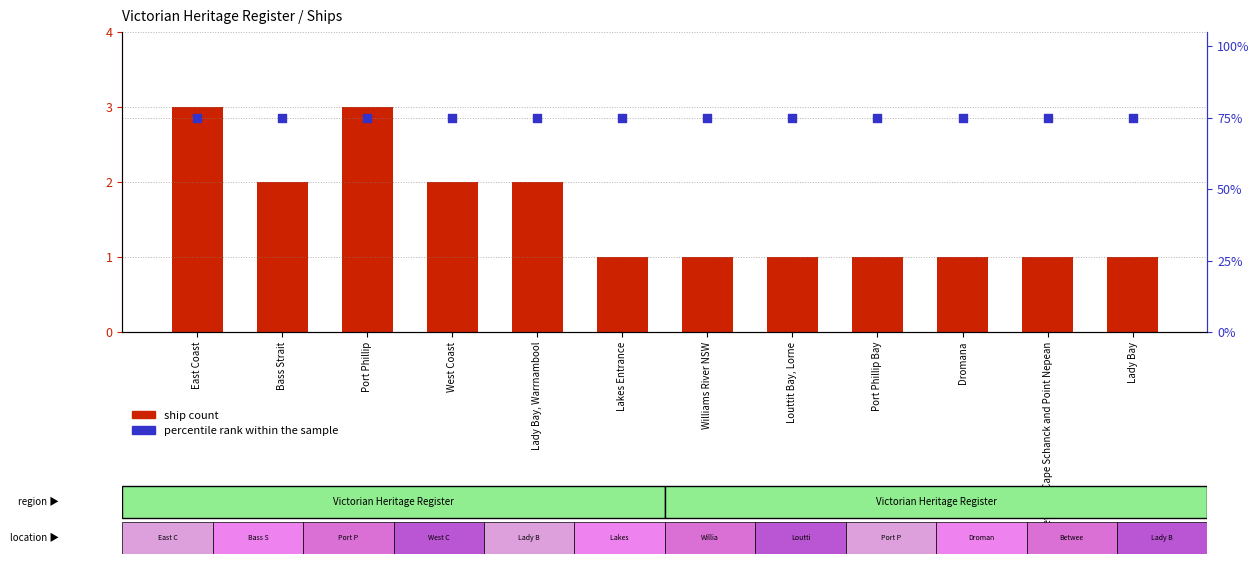

What are all the series names shown in the legend?

ship count, percentile rank within the sample